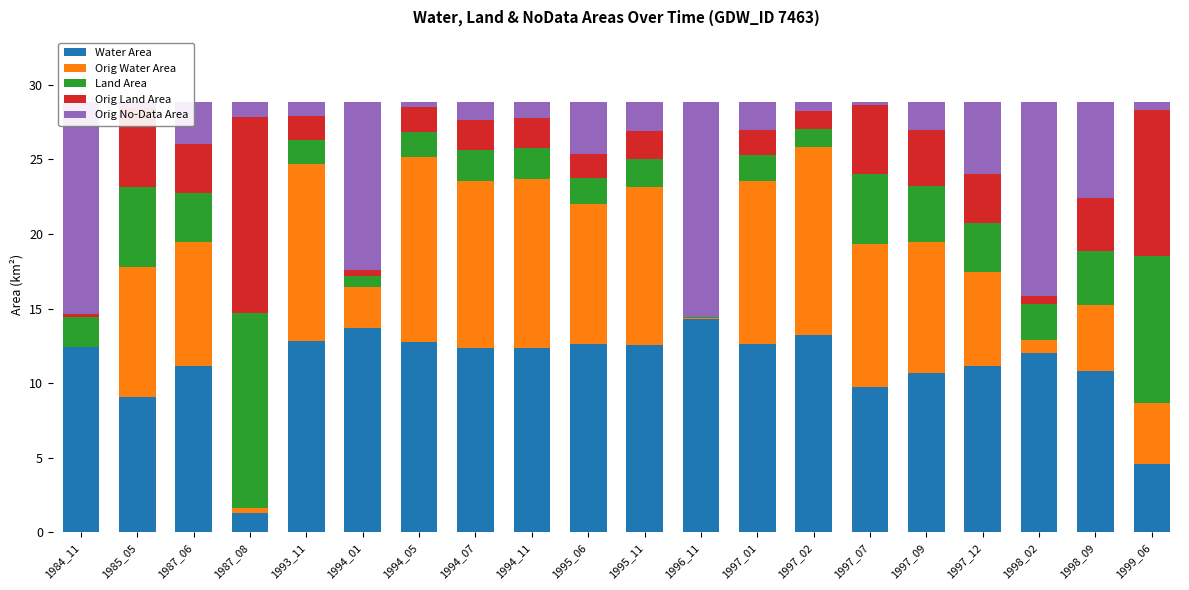

The Water Area series shows 12.4 at 1984_11. True or false?

True